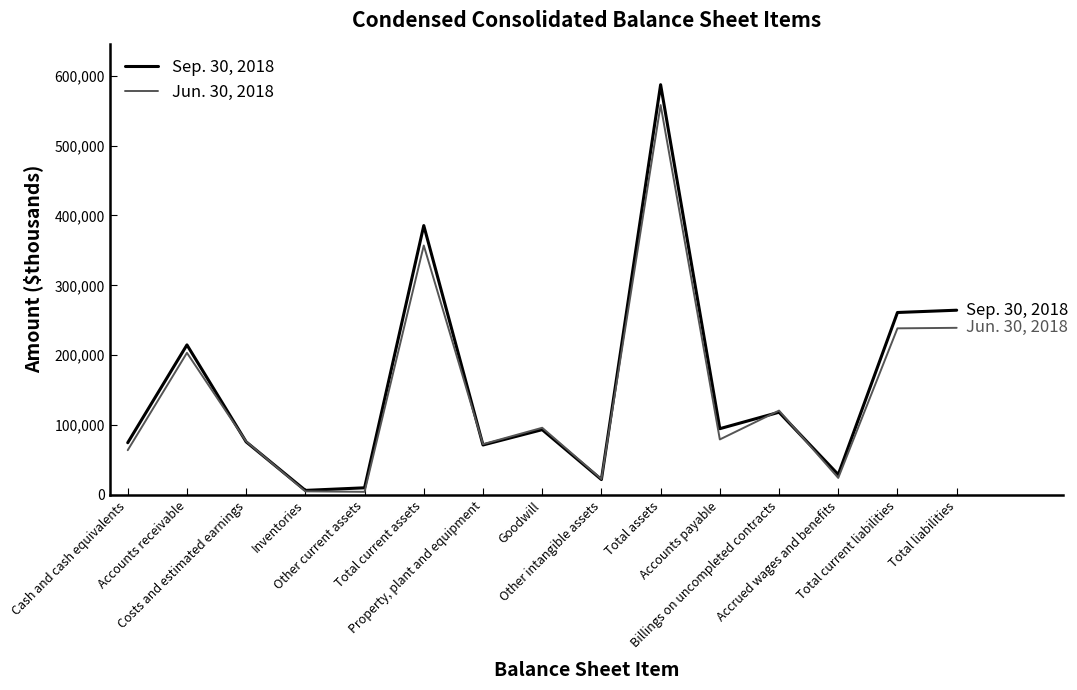

Between which two adjacent categories do Jun. 30, 2018 and Sep. 30, 2018 first intersect?

Accounts receivable and Costs and estimated earnings